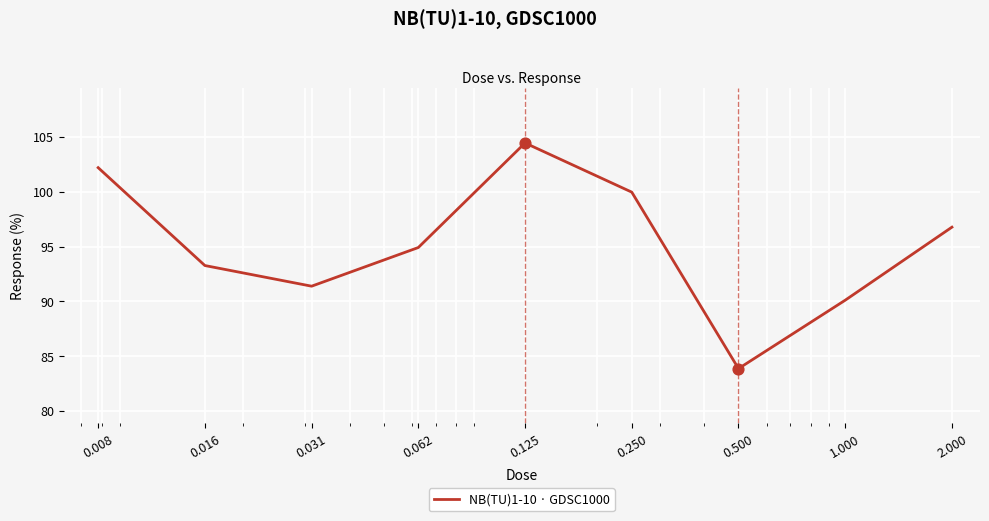

What is the minimum value shown in the chart?

83.9